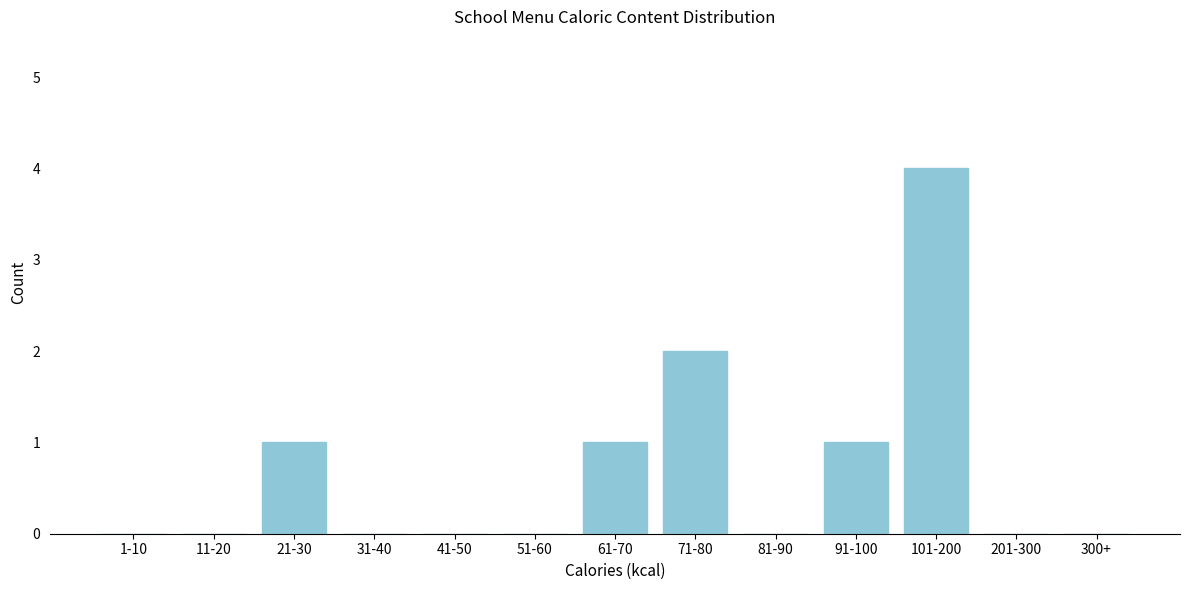

Reading right to left, list all the values displayed in this chart.

300+=0	201-300=0	101-200=4	91-100=1	81-90=0	71-80=2	61-70=1	51-60=0	41-50=0	31-40=0	21-30=1	11-20=0	1-10=0